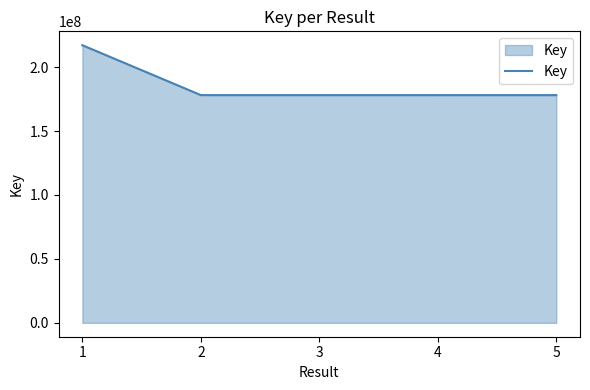

How many distinct data groups are displayed?

1